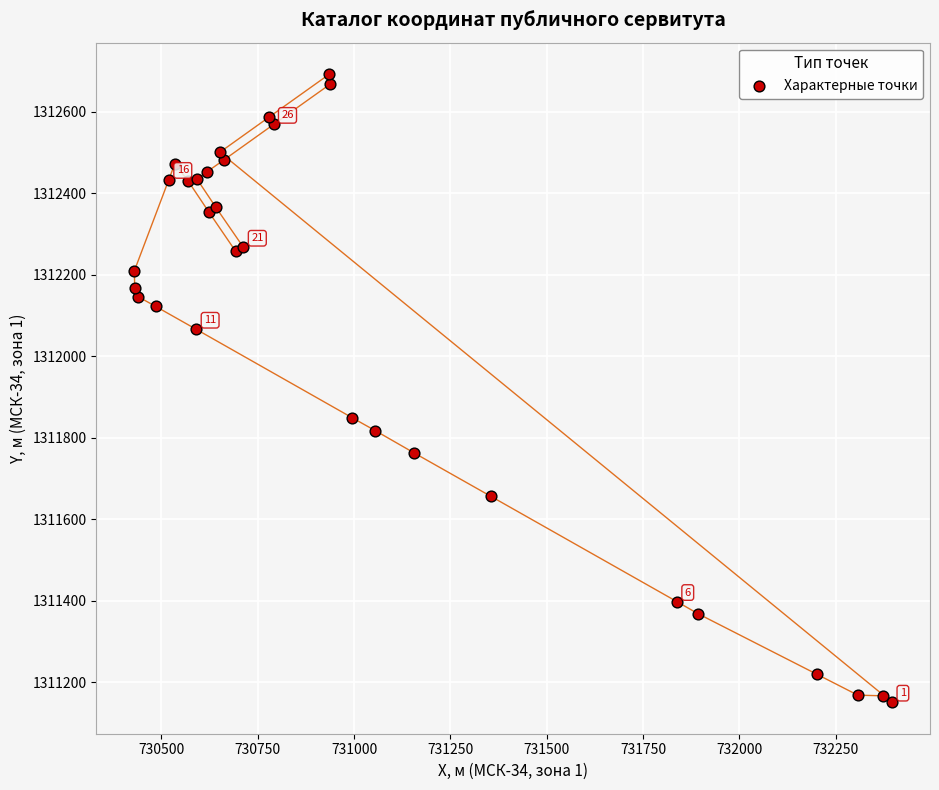

What Y value in the scatter plot is closest to 1311921?

1311849.2